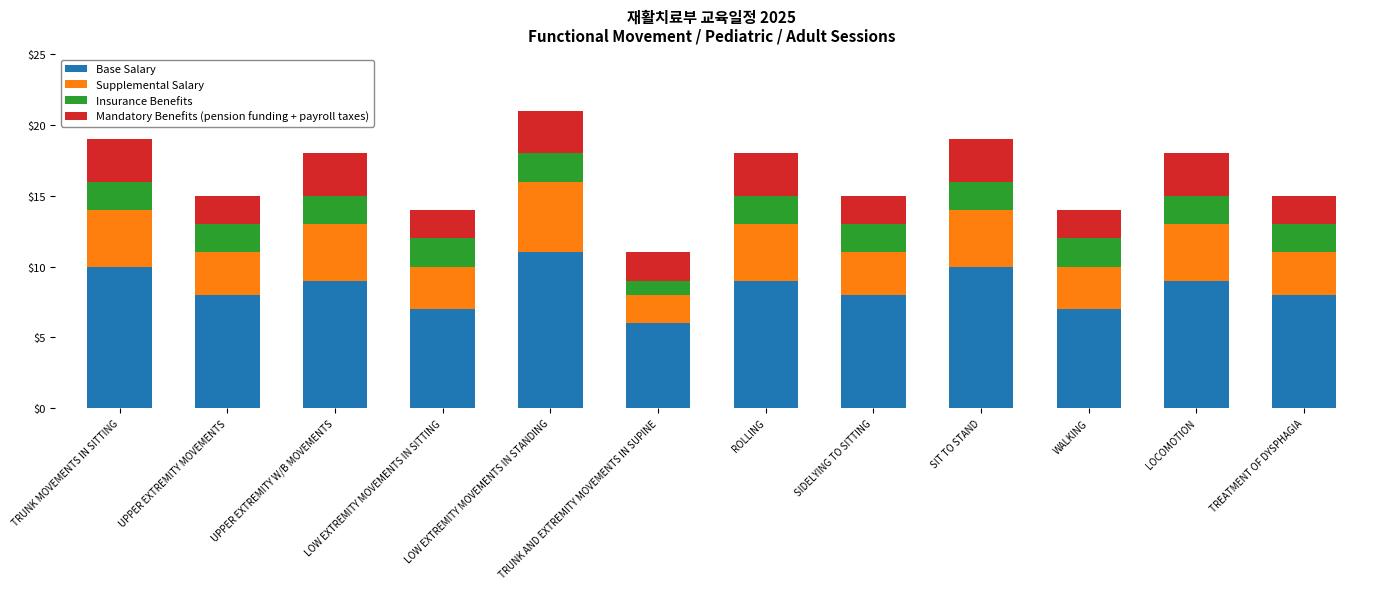

At which label does Base Salary reach its peak?

LOW EXTREMITY MOVEMENTS IN STANDING